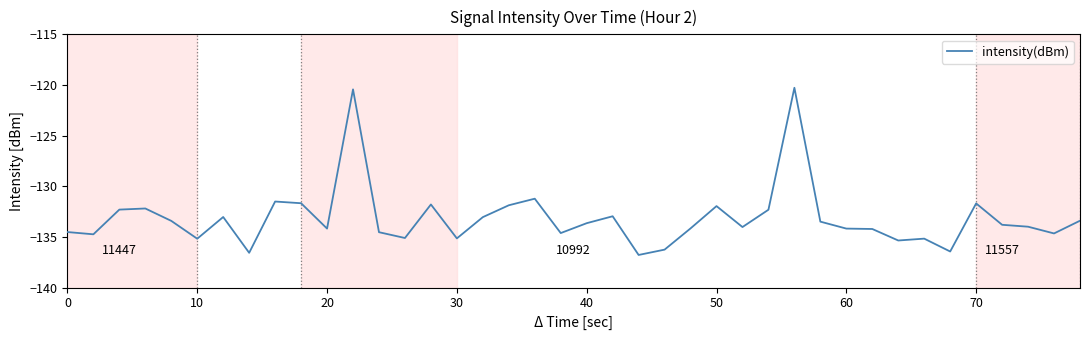

What is the greatest value displayed?

-120.3